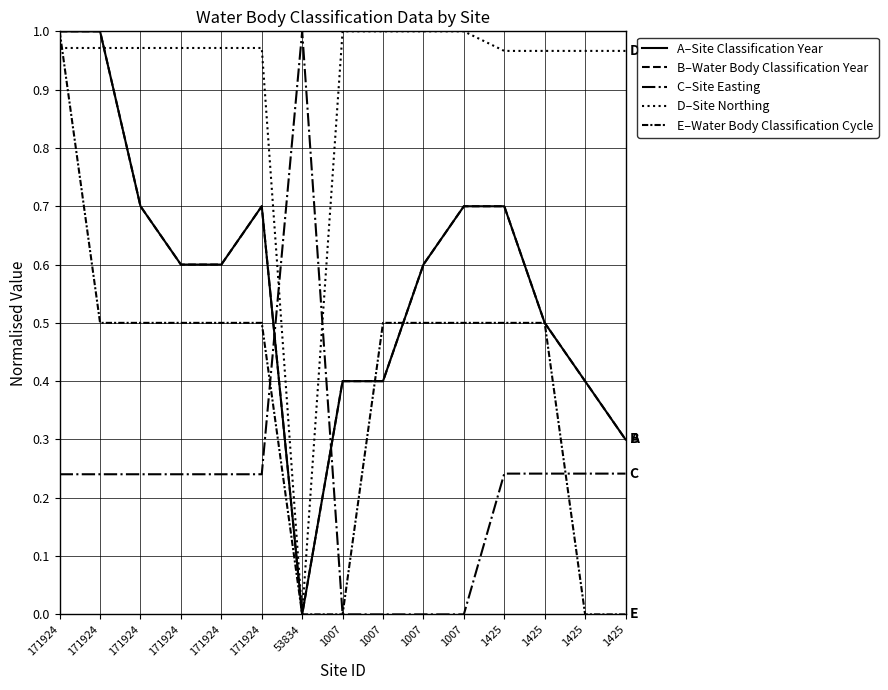

Which series has the largest total across all categories?

D–Site Northing